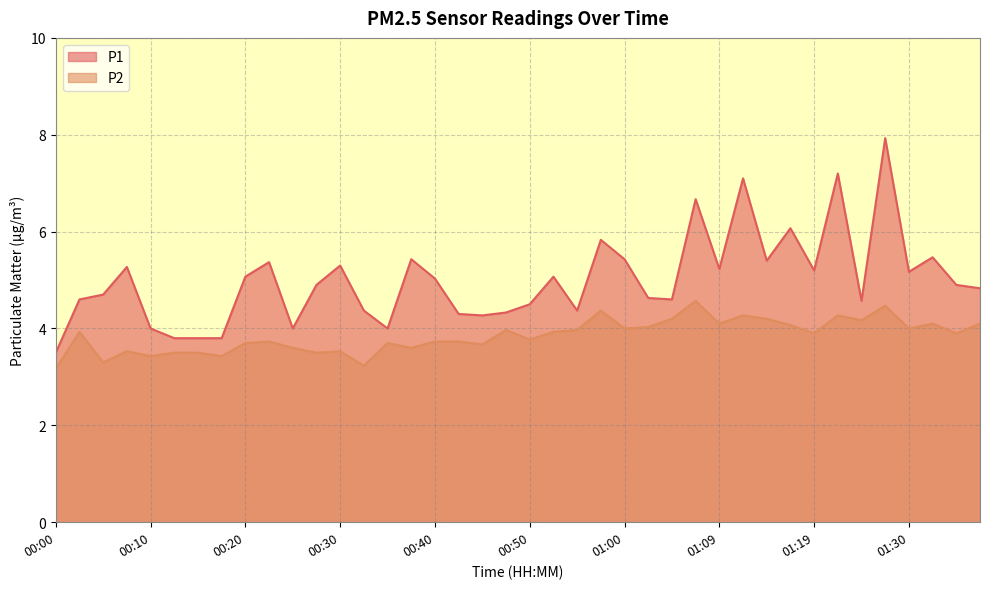

Which series has the largest range (max minus min)?

P1